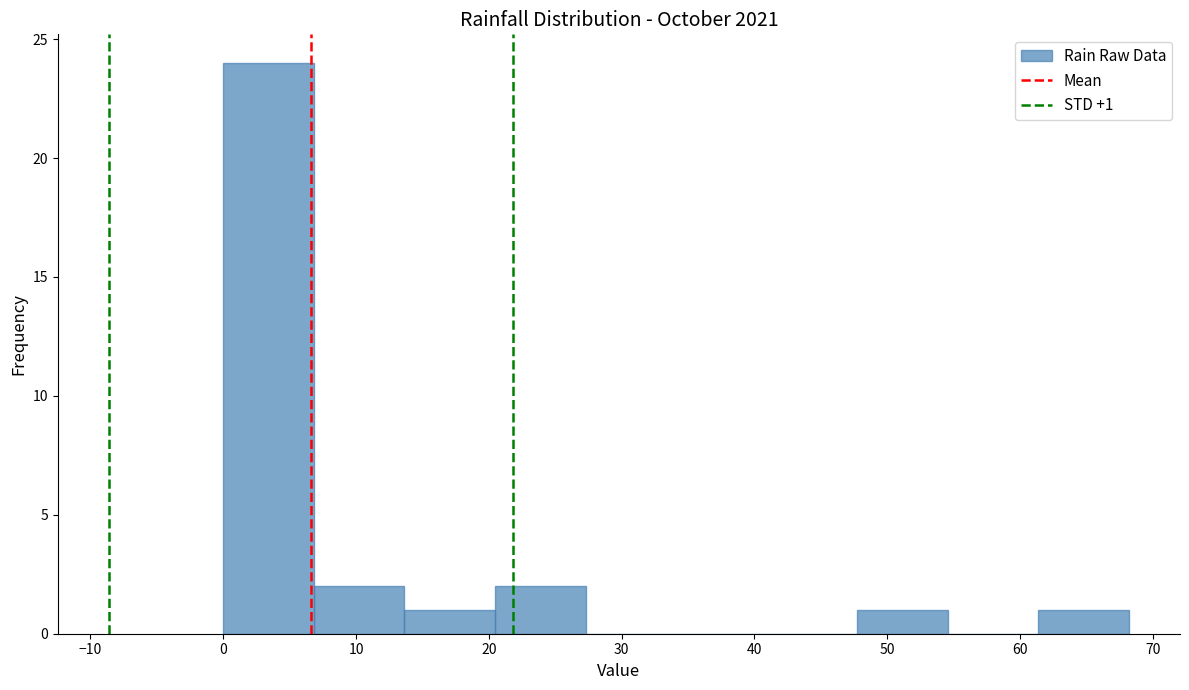

Which range on the x-axis has the tallest bar?

0 to 7